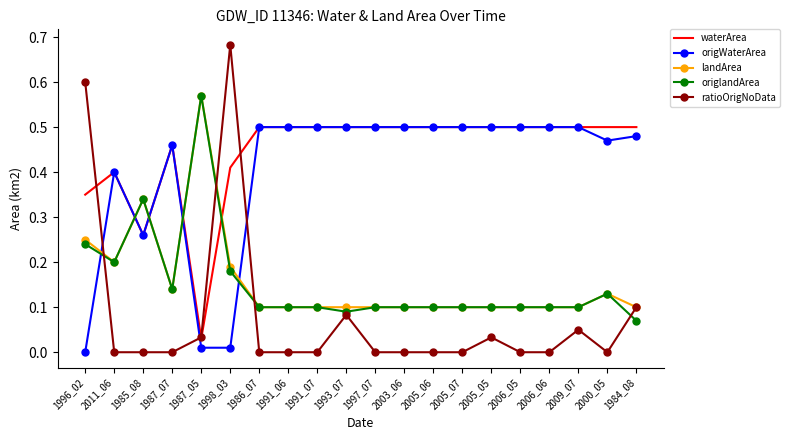

Which series changed the most between 1998_03 and 1993_07?

ratioOrigNoData